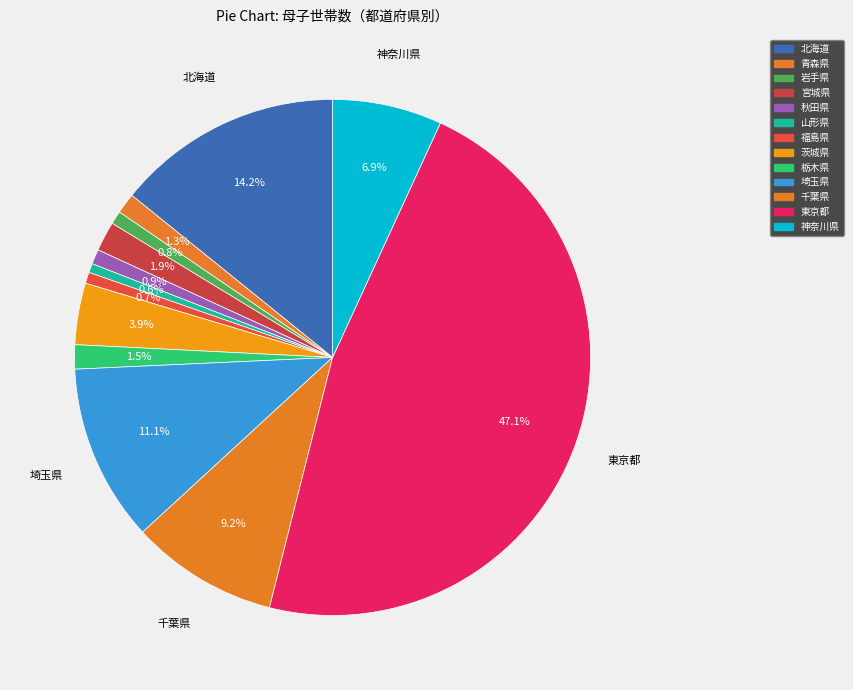

Is 神奈川県 the majority of the pie?

No